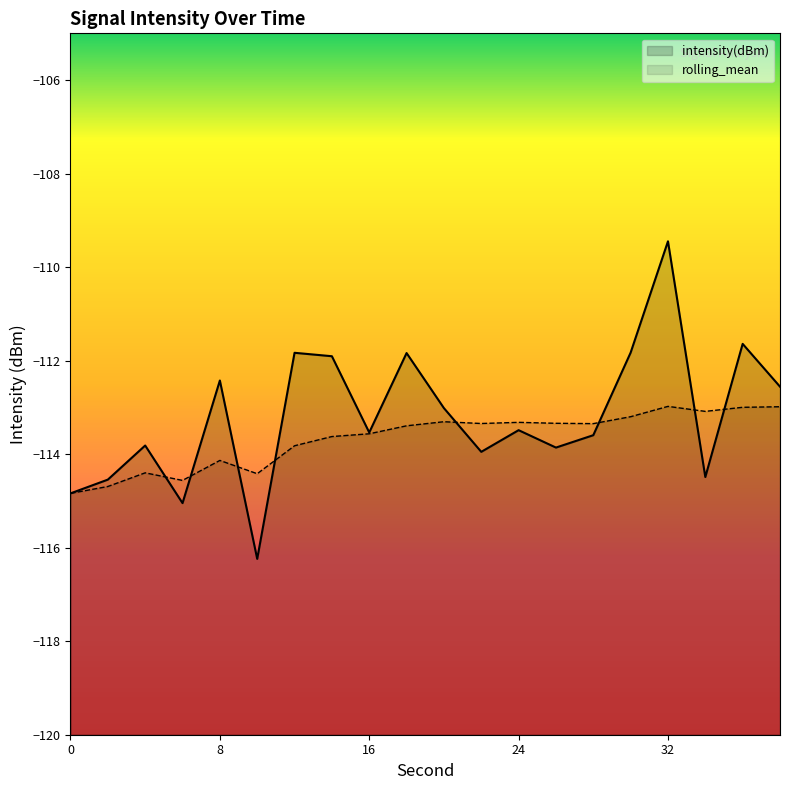

The intensity(dBm) series shows -114.5 at 2. True or false?

True